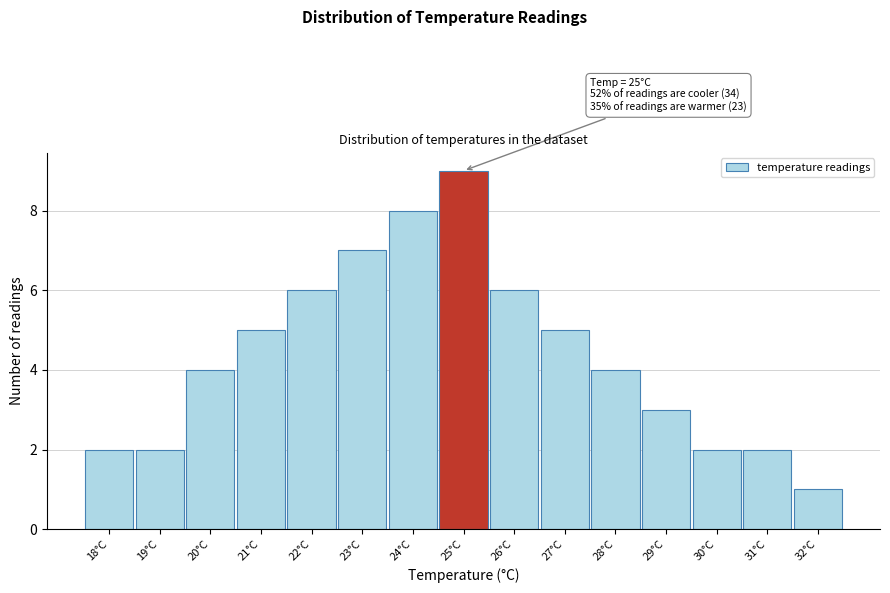

Over which range of the x-axis is the bar tallest?

24.5 to 25.5